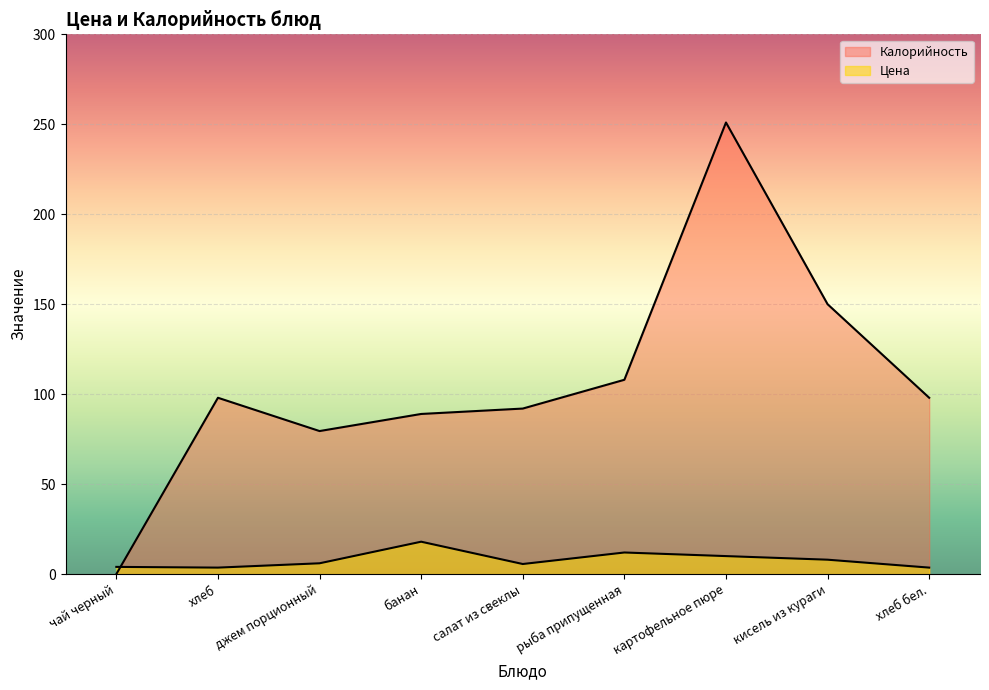

Which label corresponds to the smallest value in the chart?

чай черный